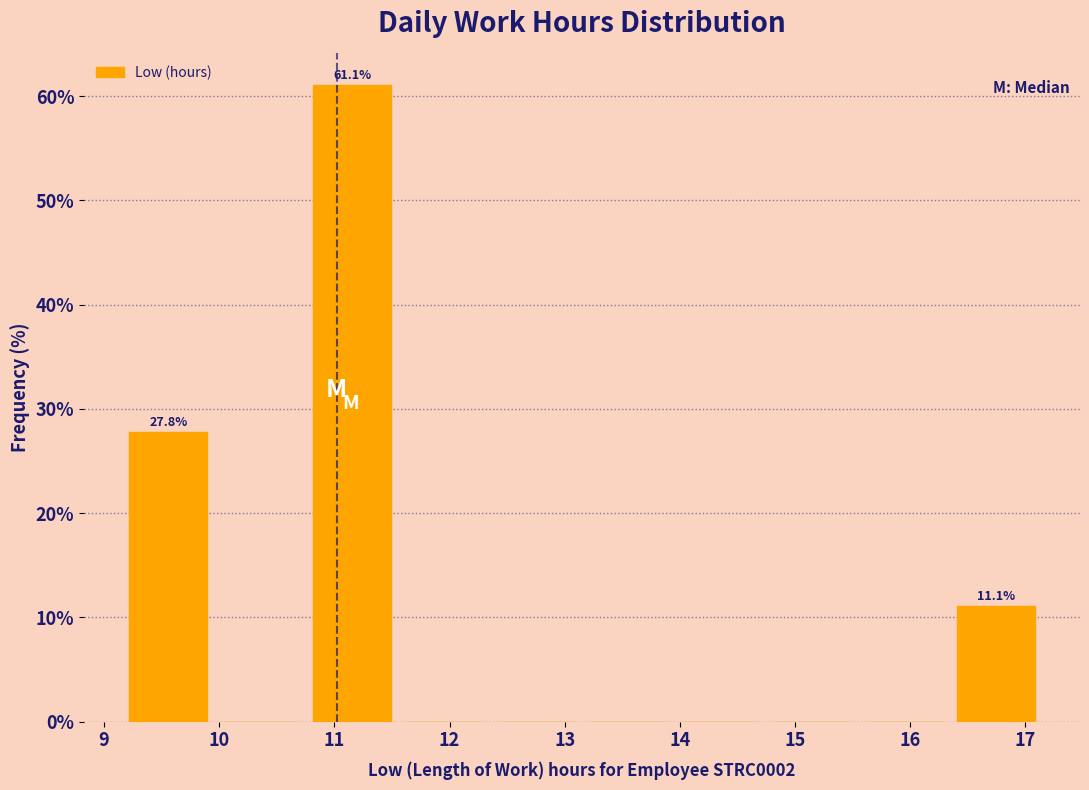

Over which range of the x-axis is the bar tallest?

10.8 to 11.6